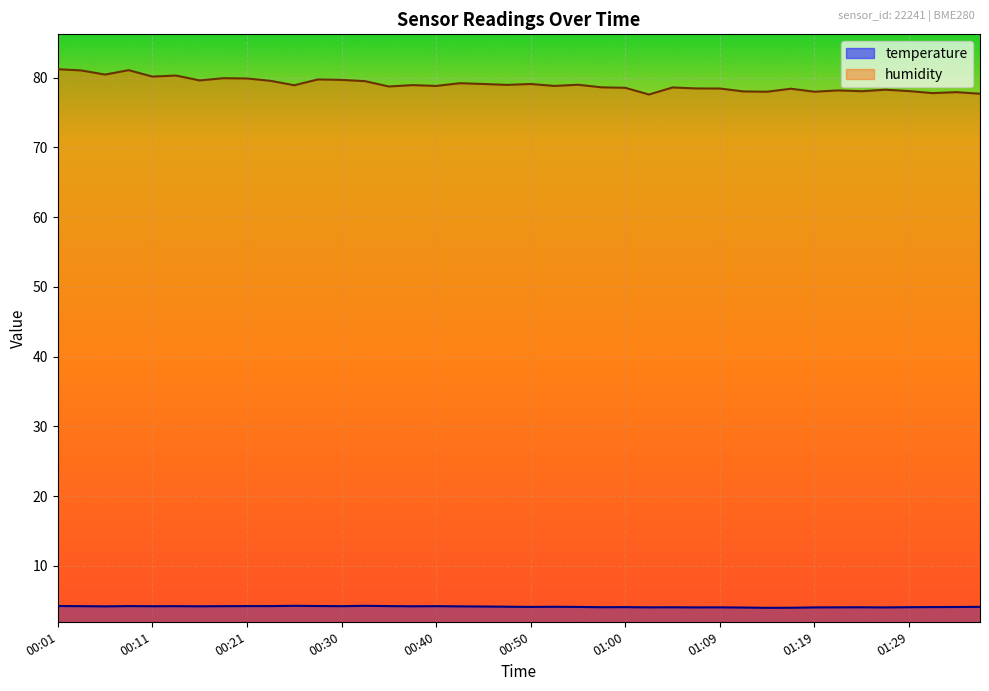

What is the sum of the temperature values at 00:11 and 01:34?

8.3